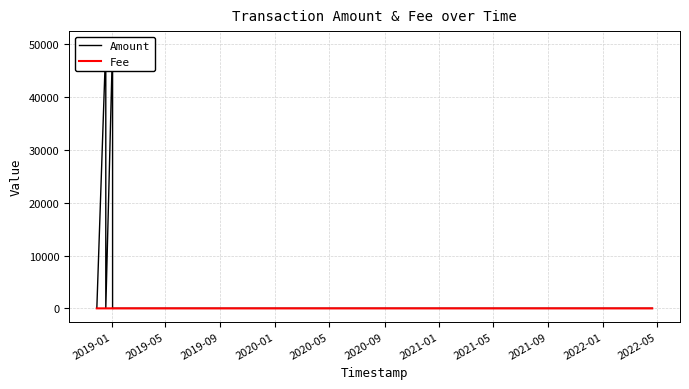

Which series has the largest range (max minus min)?

Amount